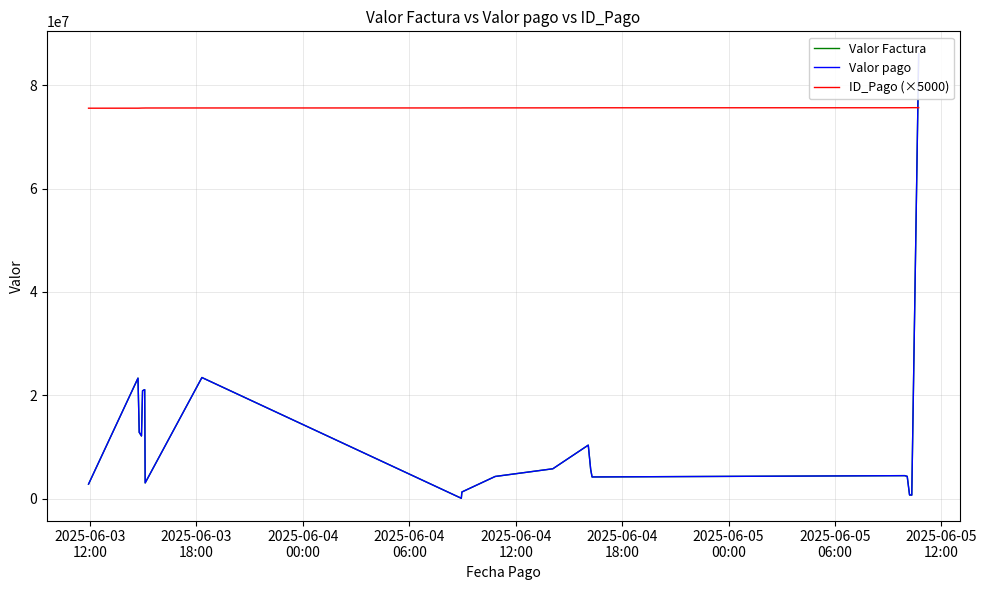

What is the lowest value of the ID_Pago (×5000) series?

75530000